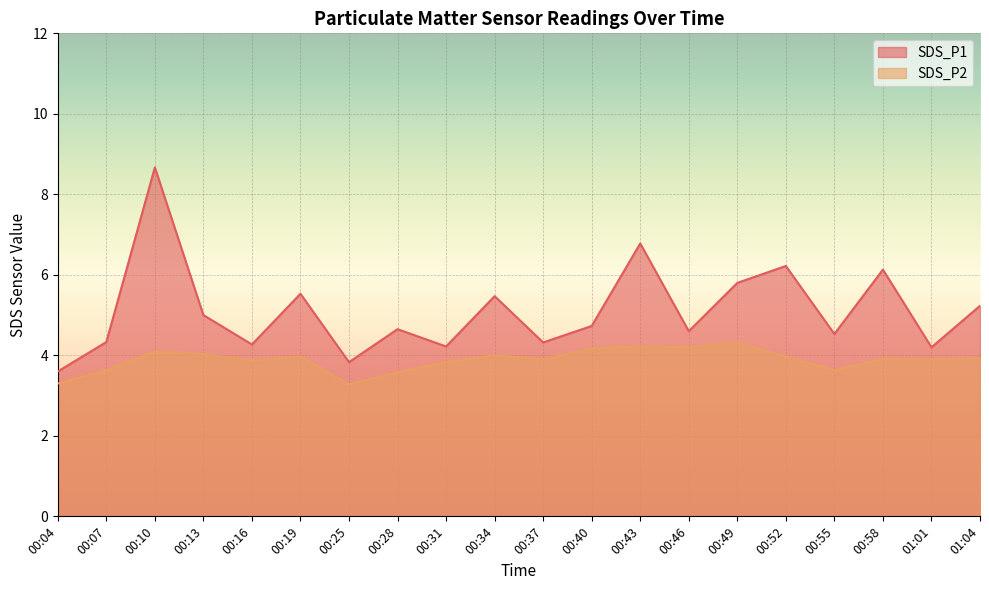

How many lines are shown in the chart?

2